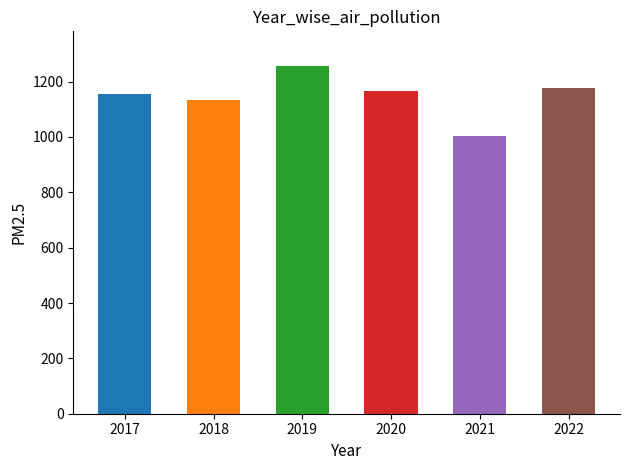

Which category has the lowest value across all series?

2021